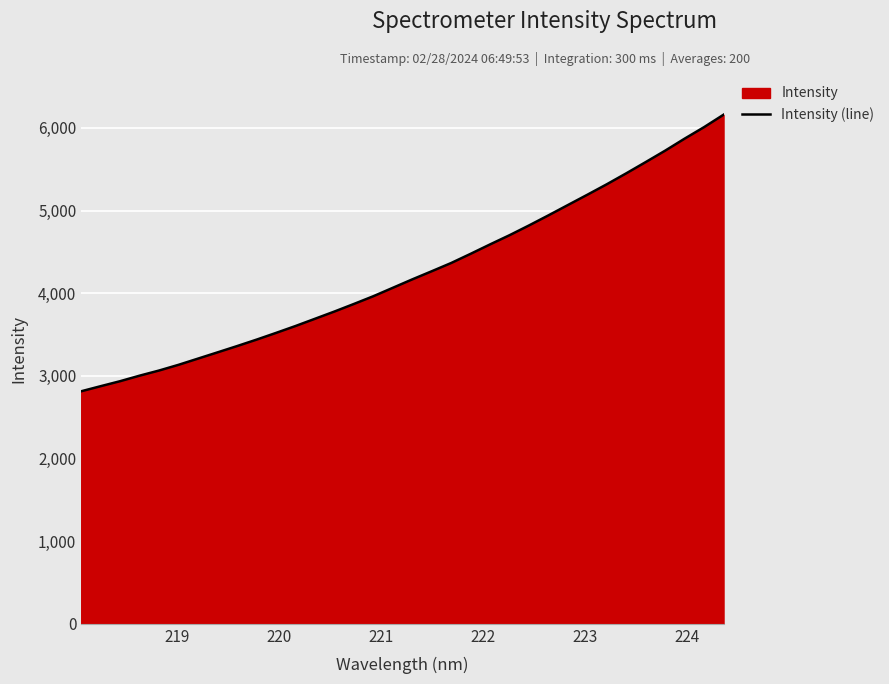

What is the minimum value shown in the chart?

2813.1